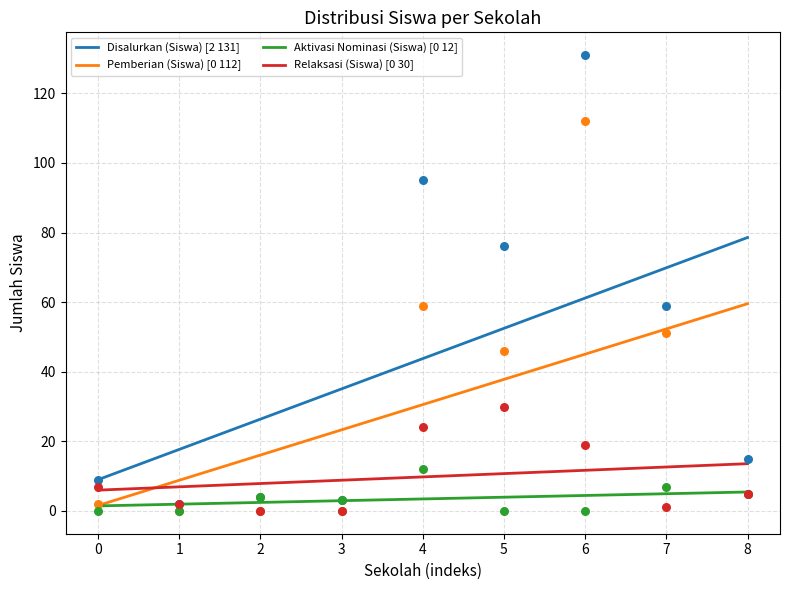

Which series has the largest total across all categories?

Disalurkan (Siswa)